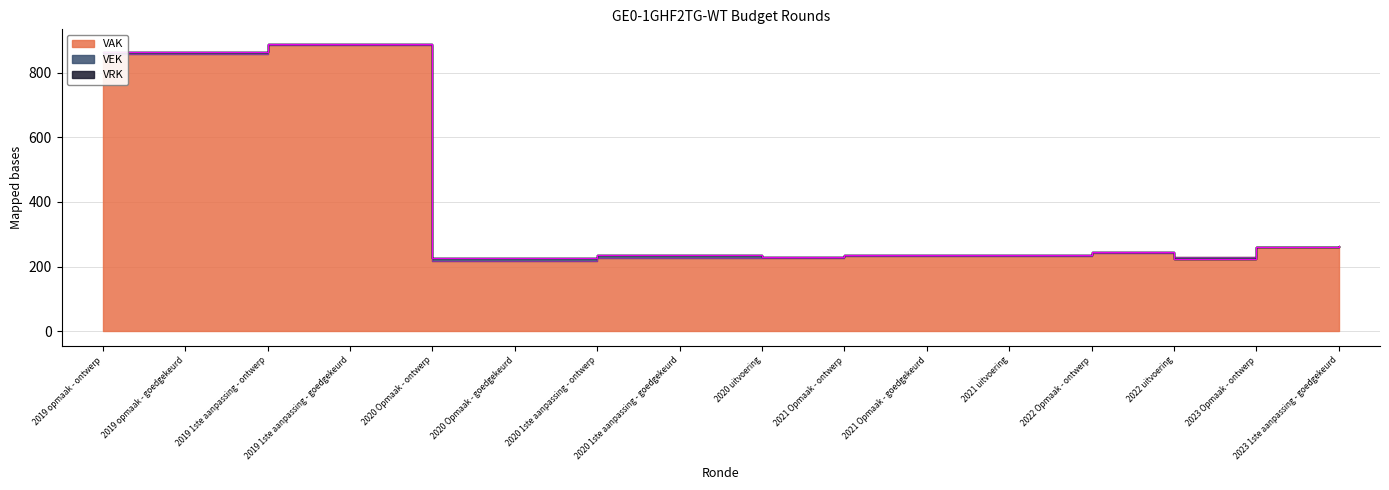

Which category has the lowest value across all series?

2020 Opmaak - ontwerp